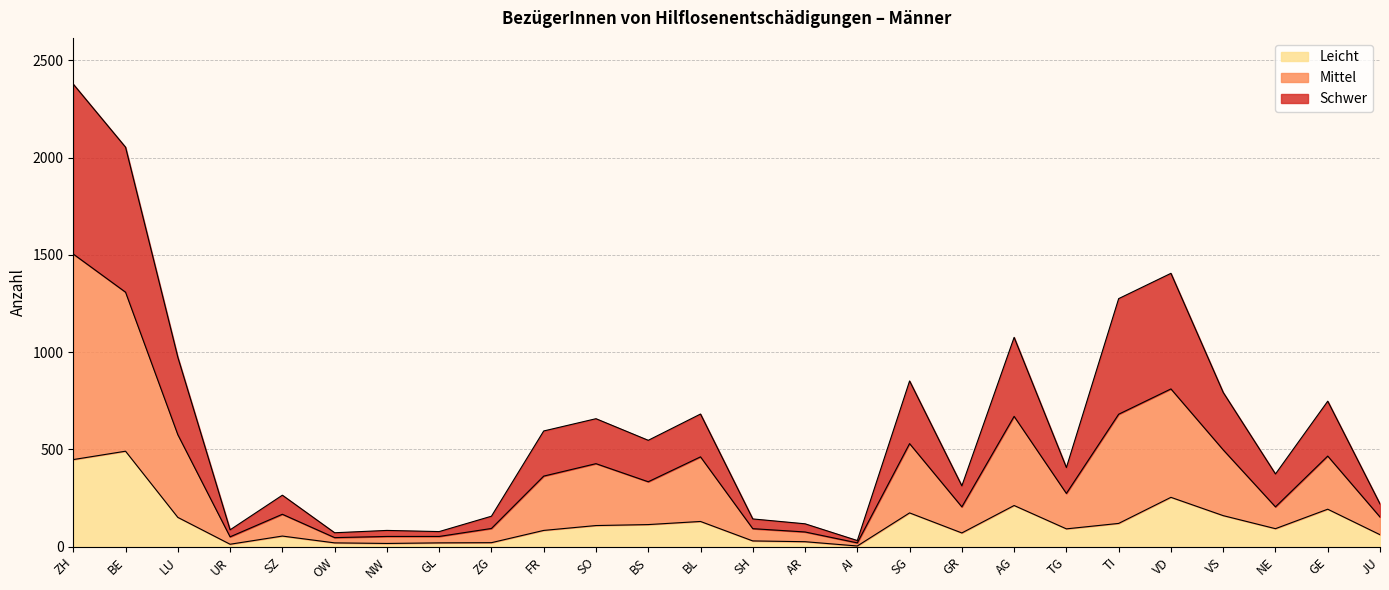

How many lines are shown in the chart?

3